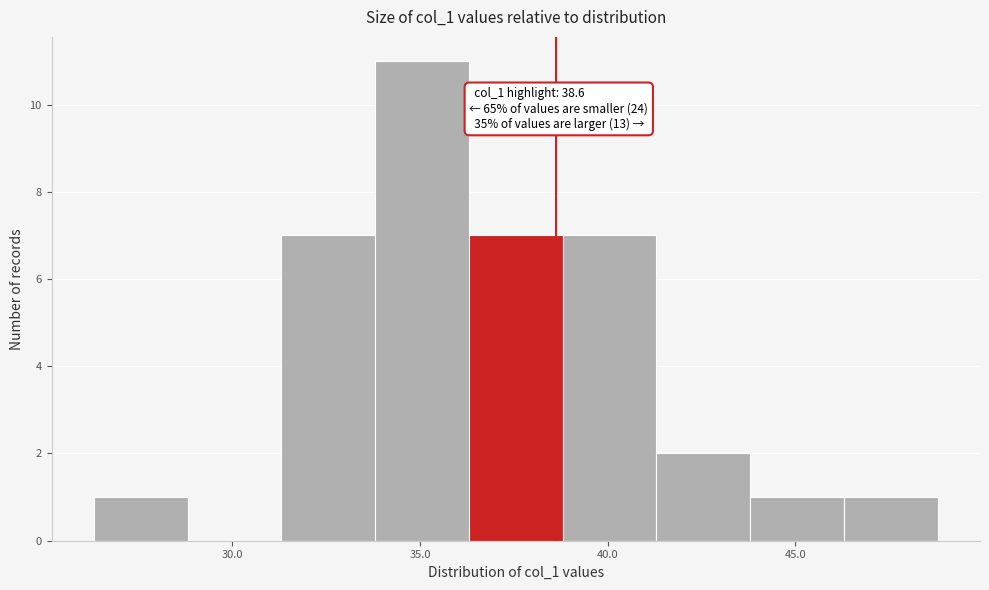

Which range on the x-axis has the tallest bar?

34.0 to 36.5